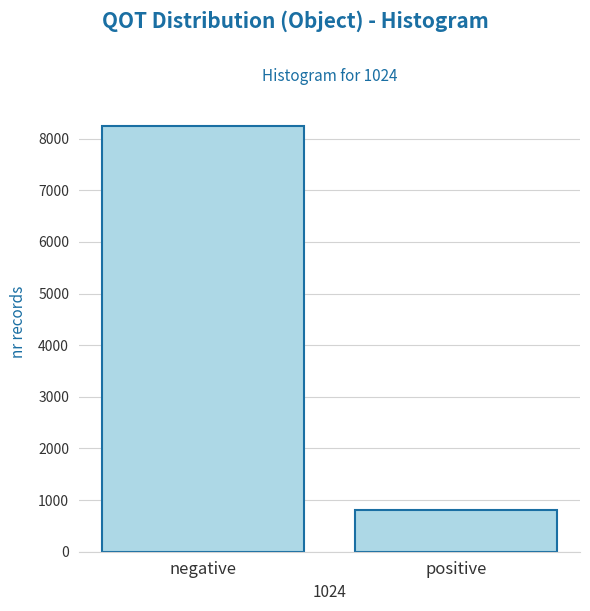

Reading left to right, what are all the values shown in this chart?

8250	800